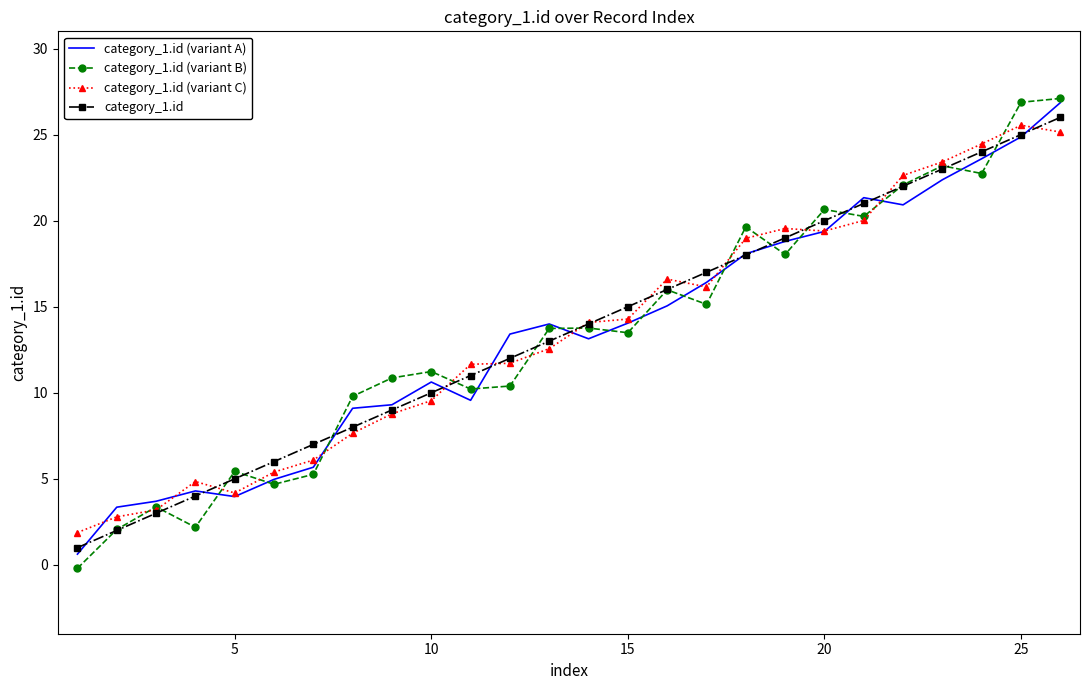

Which series has the widest spread of values?

category_1.id (variant B)